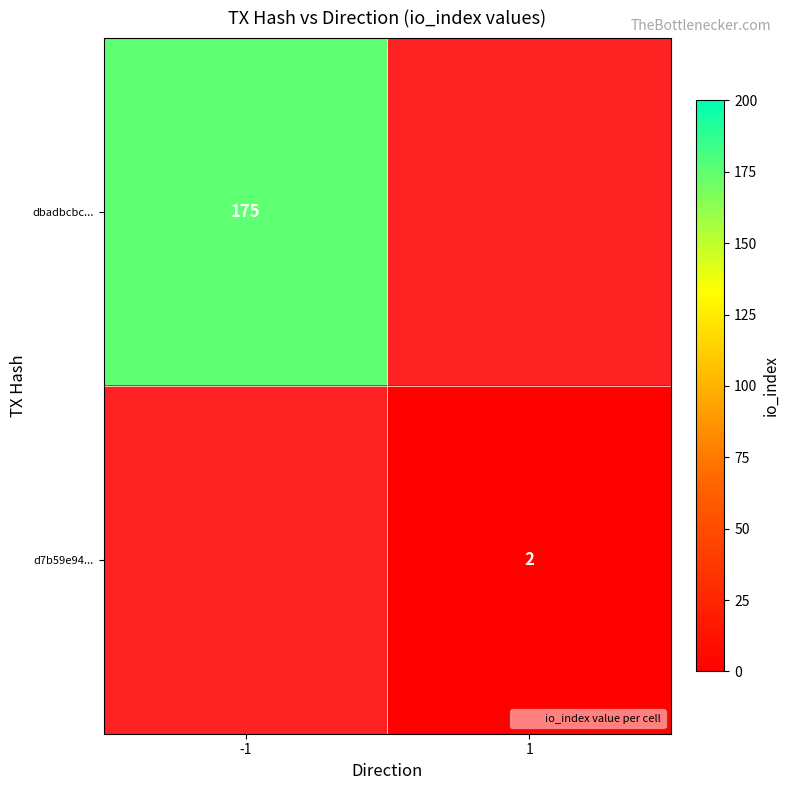

Is the value of dbadbcbc... at -1 greater than the value of d7b59e94... at 1?

Yes